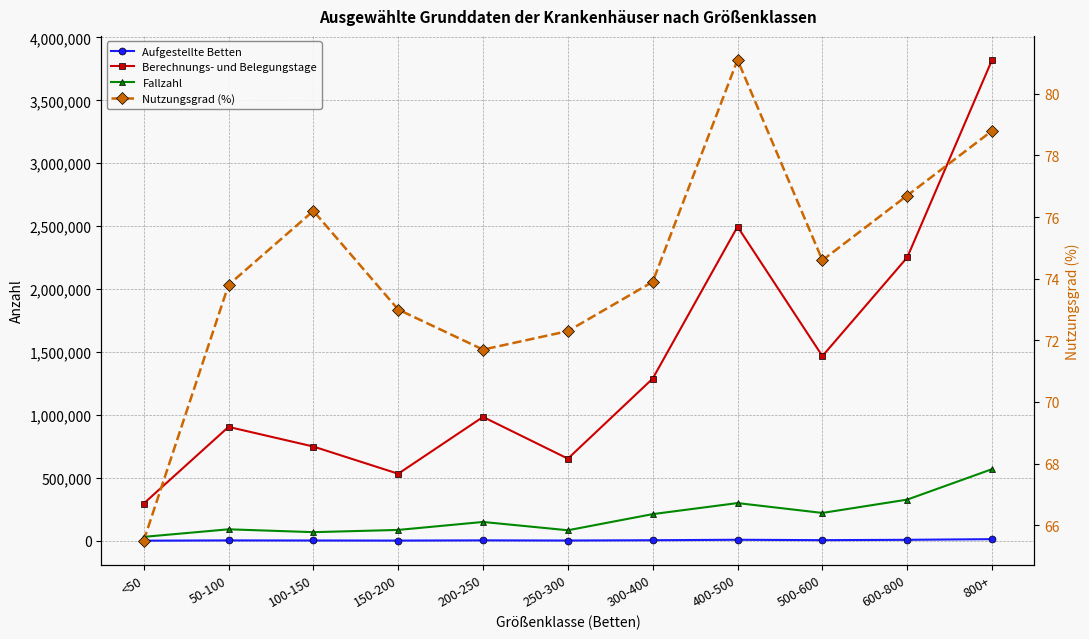

True or false: Fallzahl and Berechnungs- und Belegungstage intersect in this chart.

False